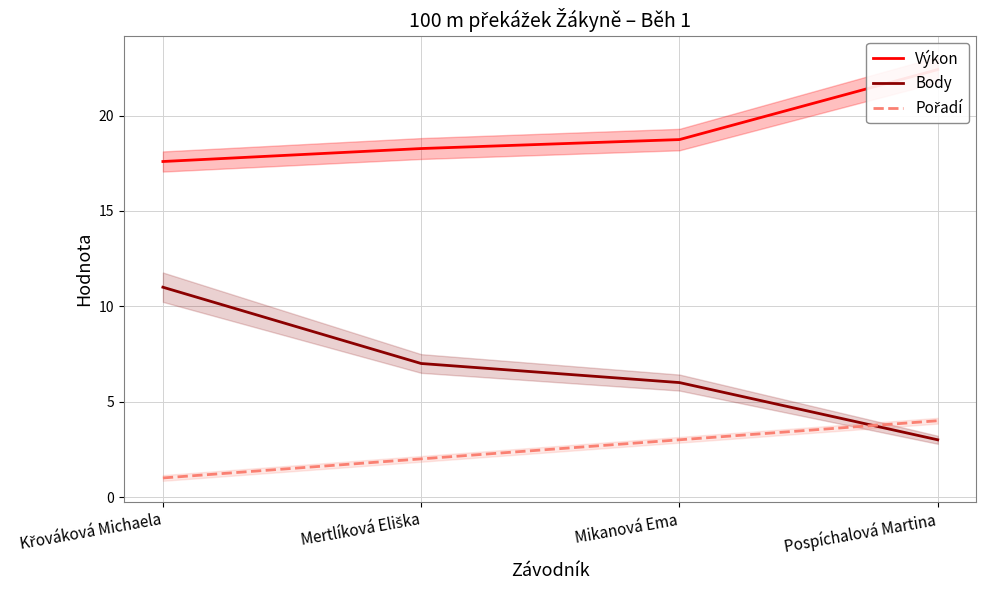

How many lines are shown in the chart?

3